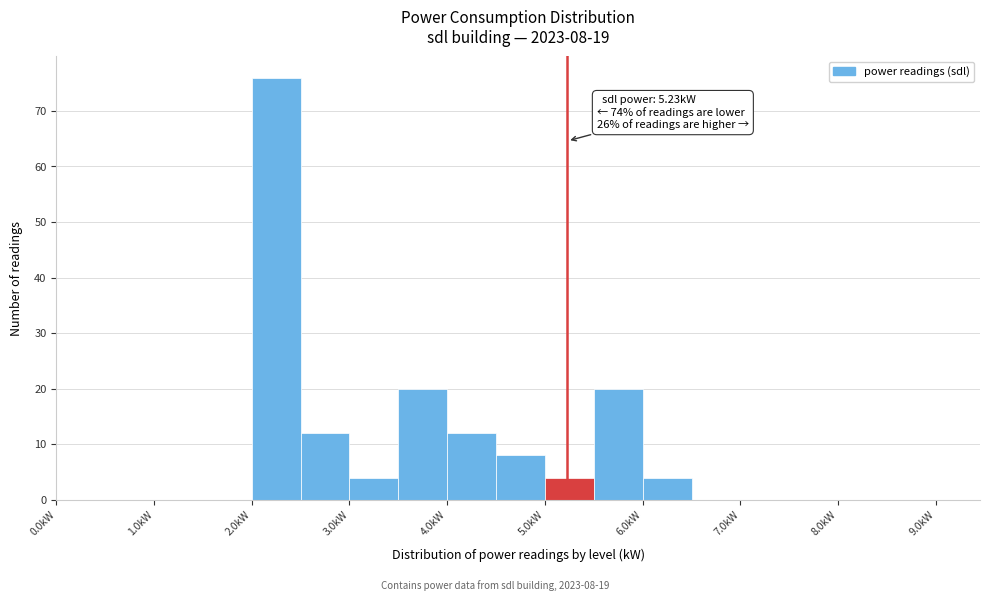

Over which range of the x-axis is the bar tallest?

2.0 to 2.5